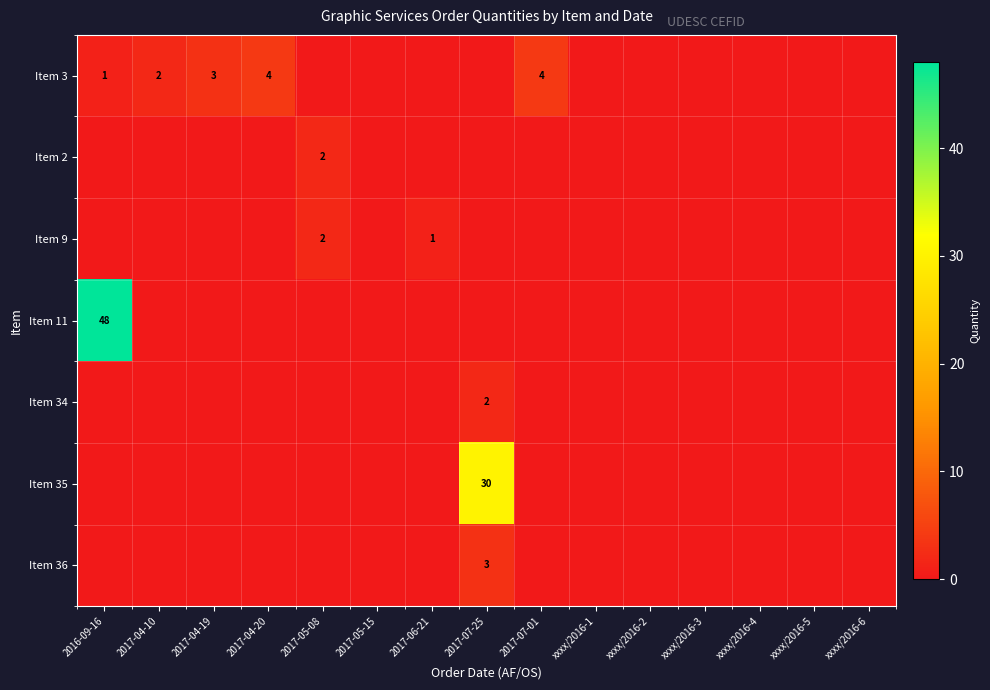

The Item 35 series shows 0 at 2017-04-10. True or false?

True